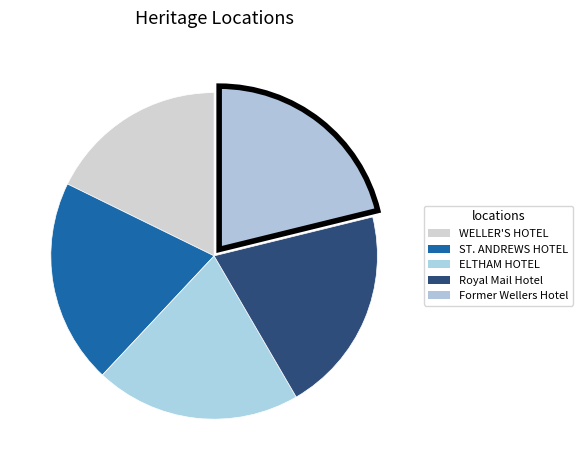

Is it true that ST. ANDREWS HOTEL is 15% of the pie?

False